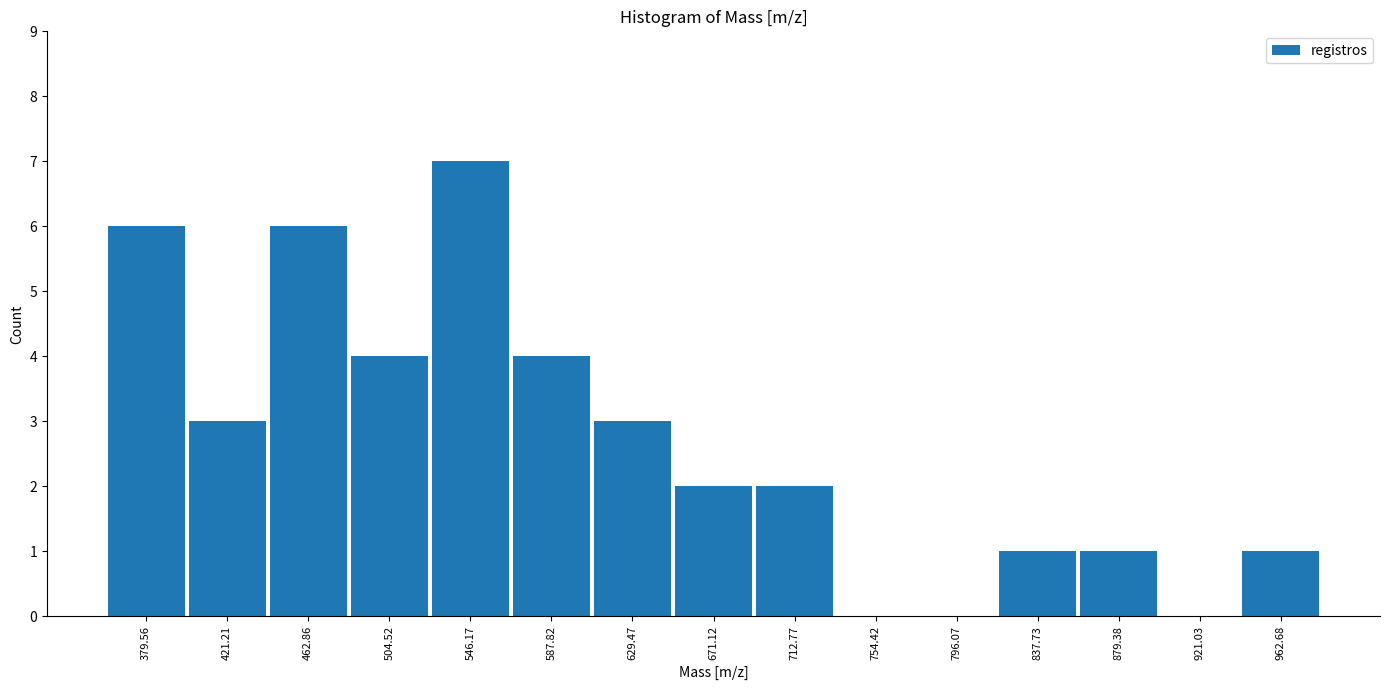

Reading left to right, list every bar in this chart as the range it spans on the x-axis followed by its height. Neither the bar edges nor the heights are printed on the chart, so give them approximately, as read against the axes.

360 to 400: 6
400 to 440: 3
440 to 485: 6
485 to 525: 4
525 to 565: 7
565 to 610: 4
610 to 650: 3
650 to 690: 2
690 to 735: 2
735 to 775: 0
775 to 815: 0
815 to 860: 1
860 to 900: 1
900 to 940: 0
940 to 985: 1